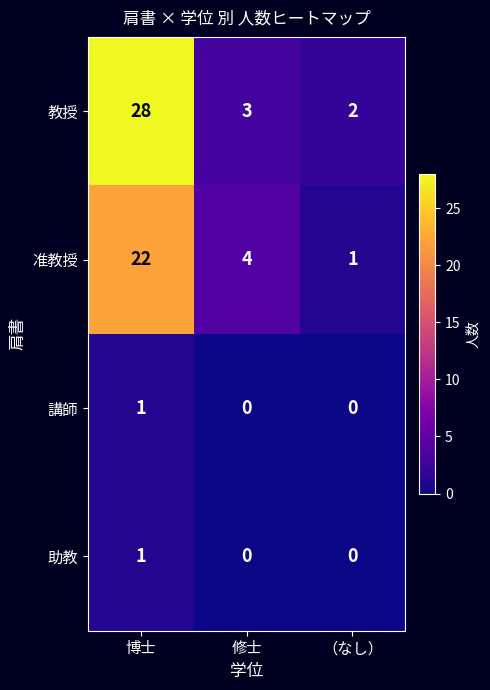

What is the sum of all 教授 values?

33